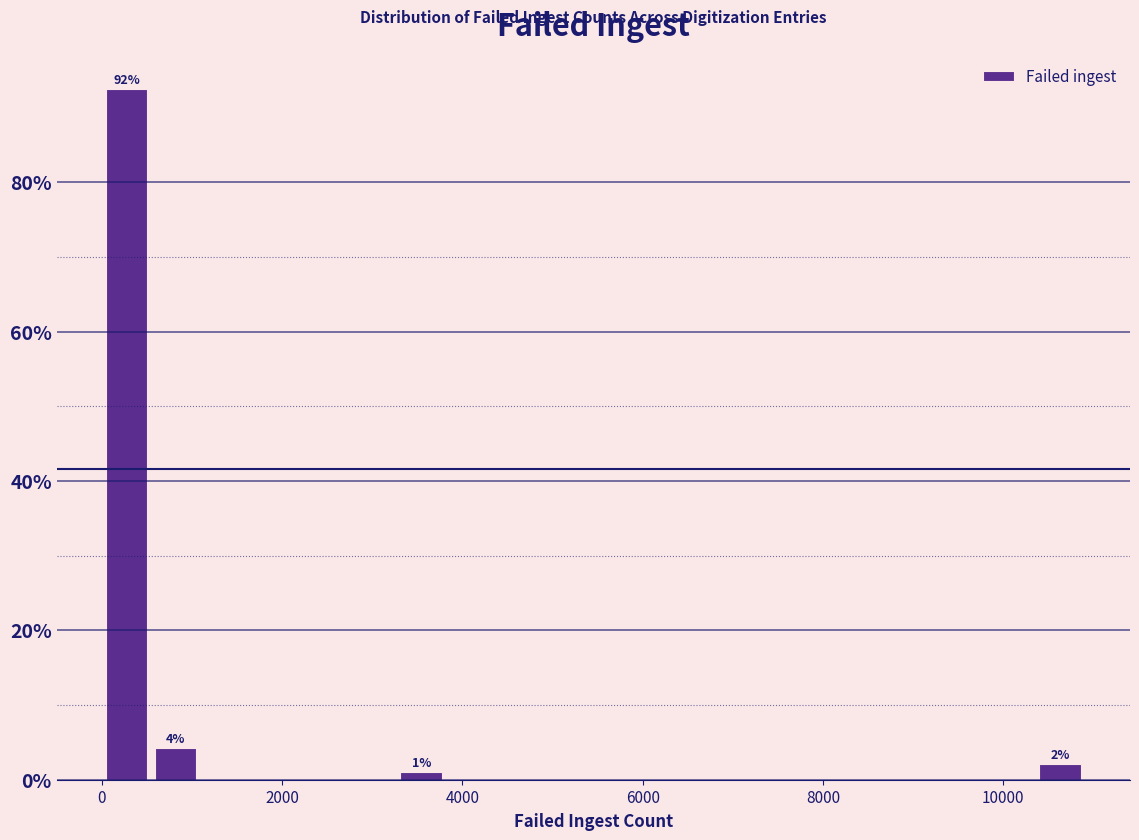

Read against the x-axis, roughly where is the centre of the tallest bar?

200